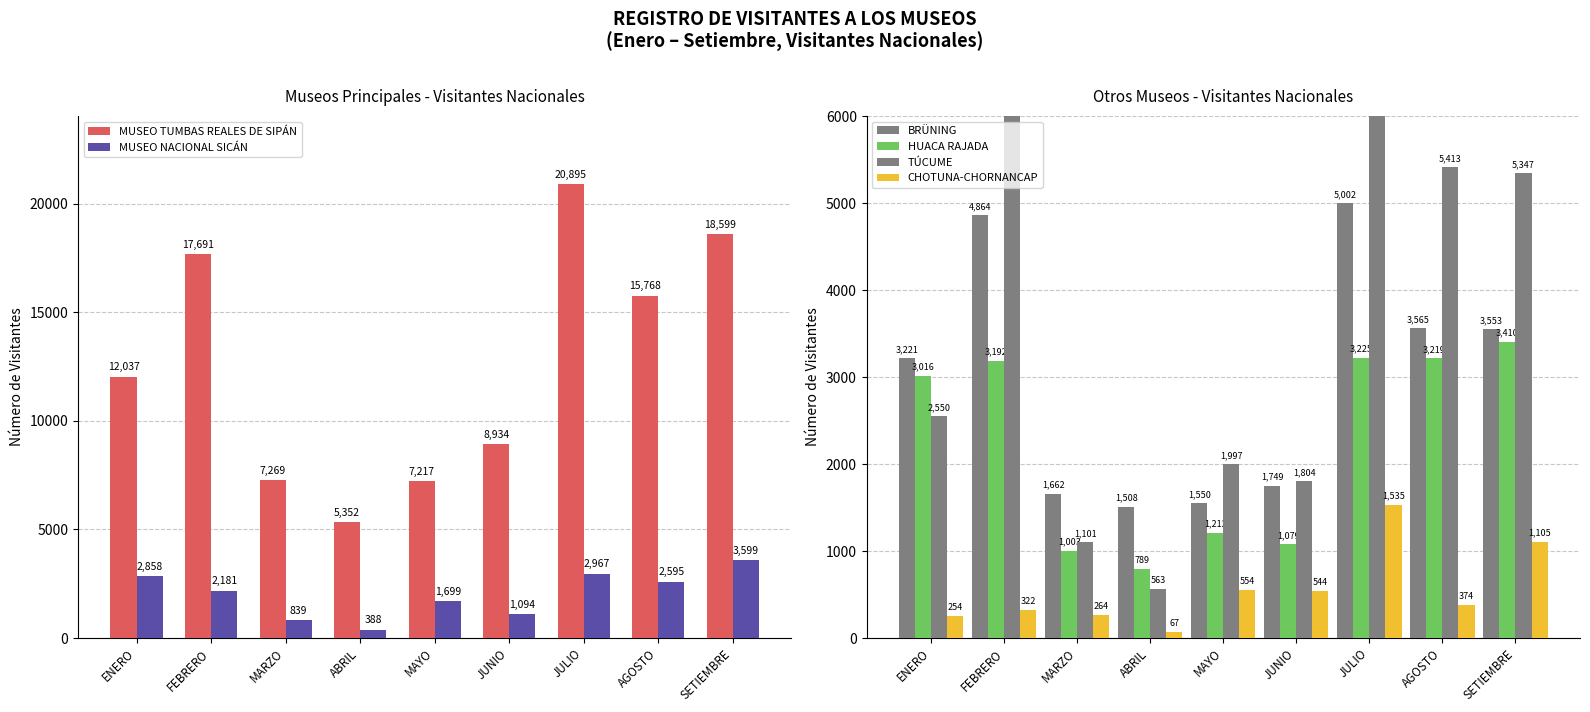

Which series has the largest total across all categories?

MUSEO TUMBAS REALES DE SIPÁN